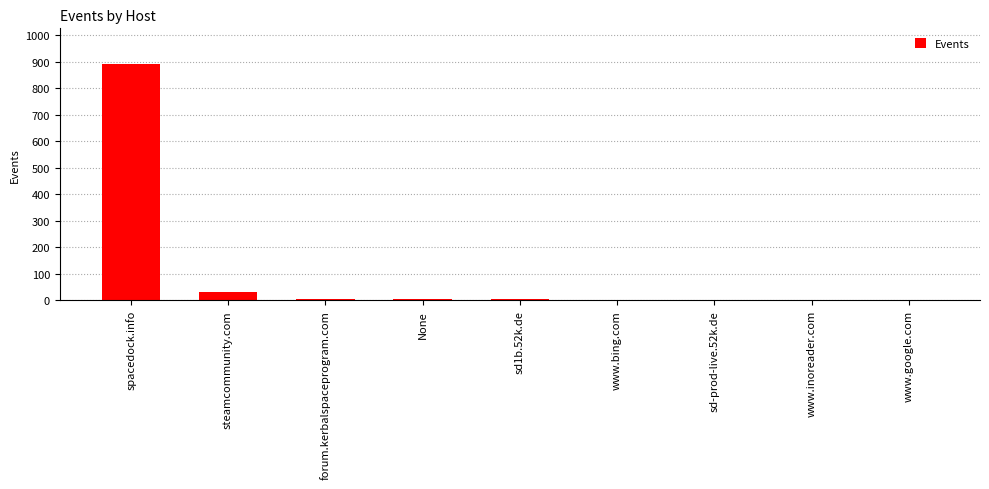

Where is the data nearest to the value 446?

steamcommunity.com